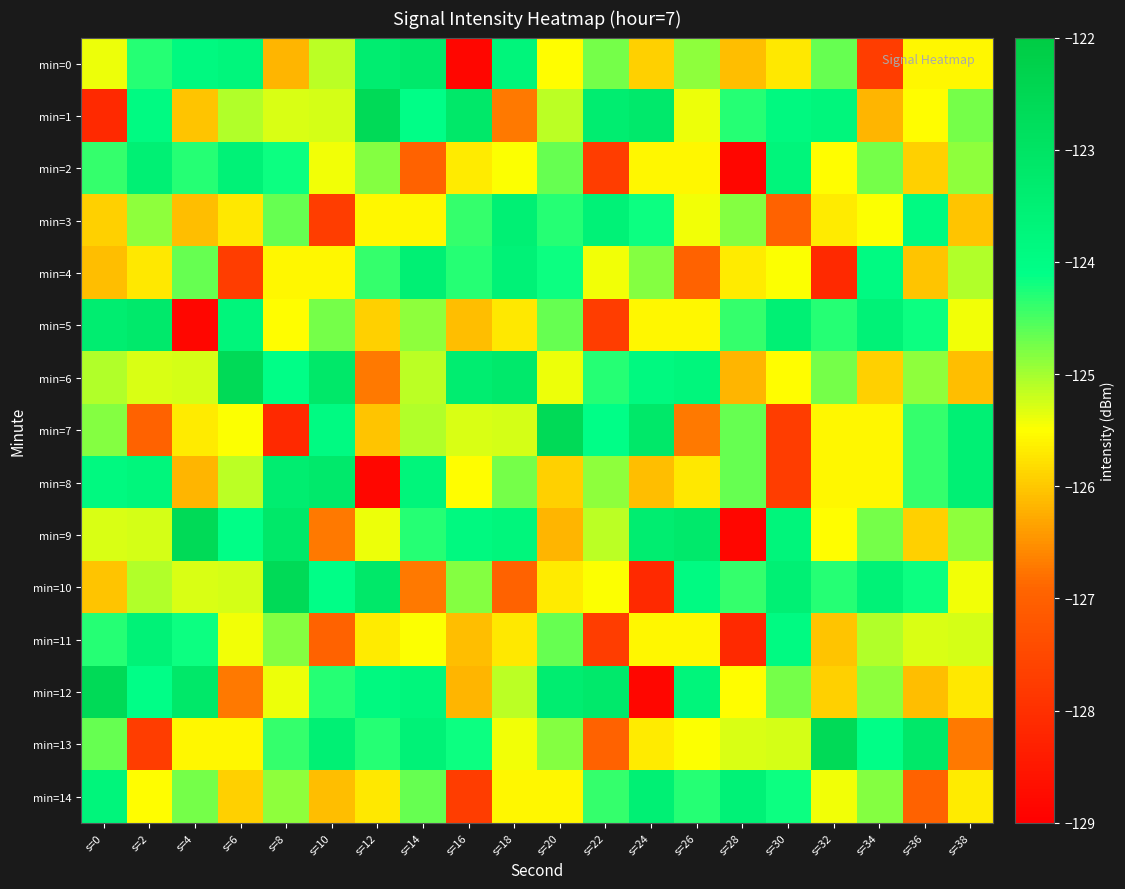

What is the minimum value shown in the chart?

-128.8